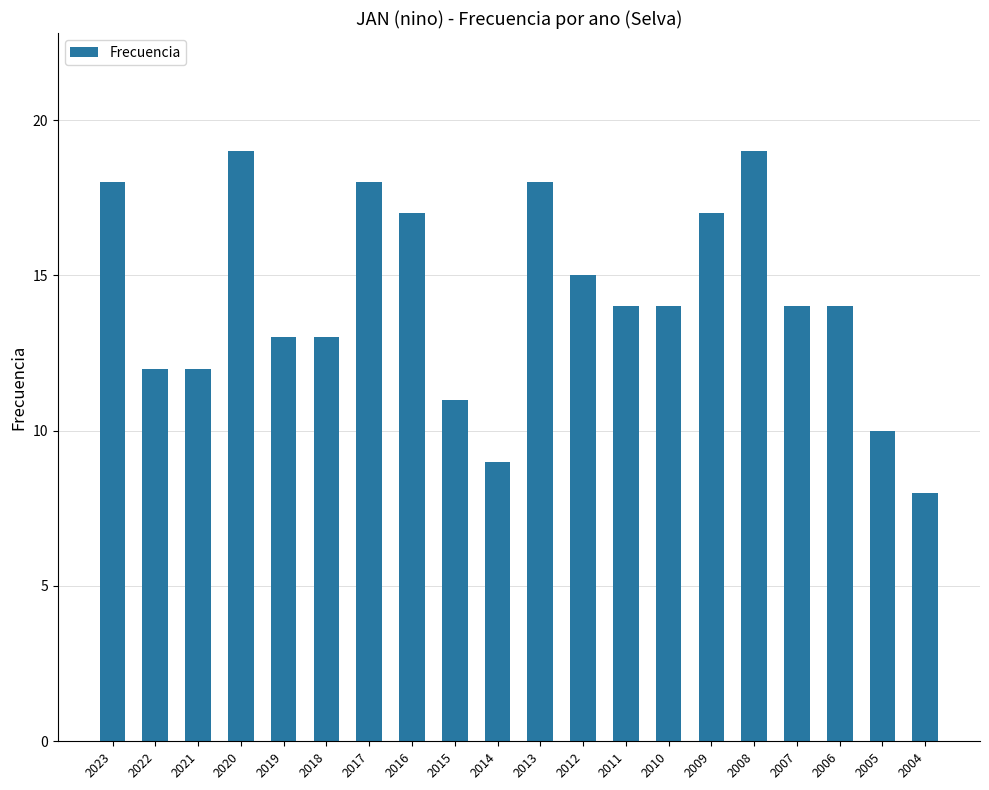

What is the smallest value displayed?

8